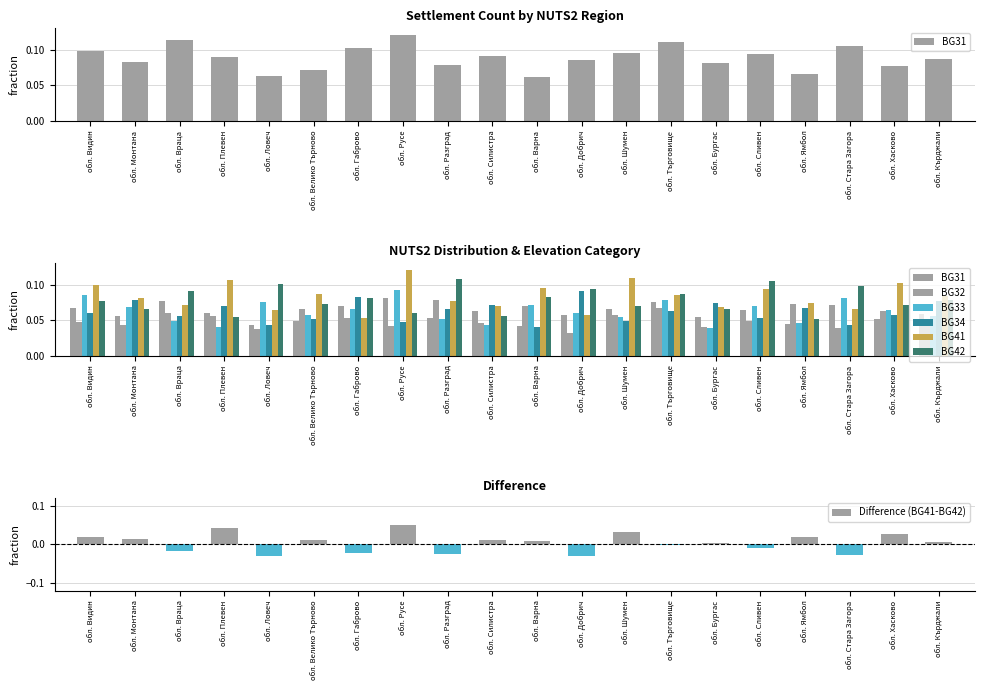

The BG32 series shows 0.0 at обл. Силистра. True or false?

True